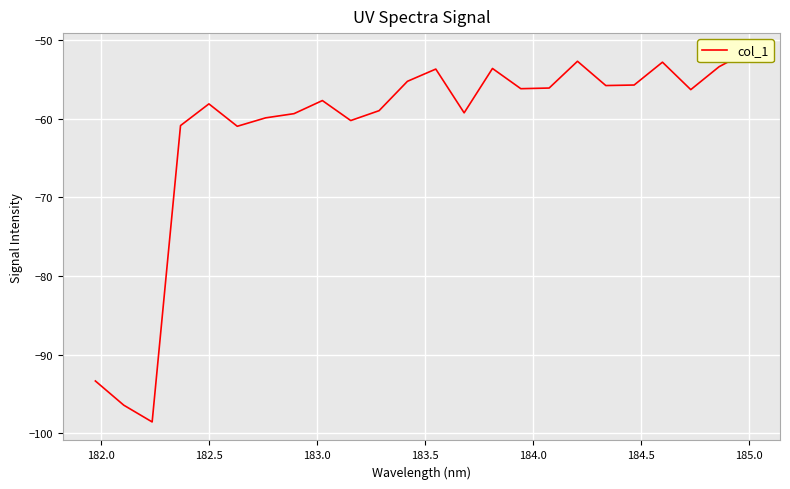

What is the difference between the second highest and minimum values?

45.9